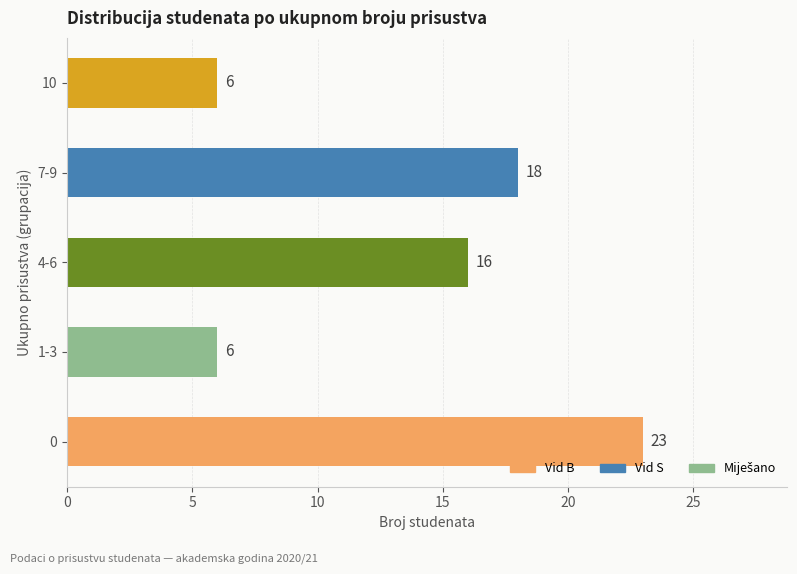

What is the maximum value shown in the chart?

23